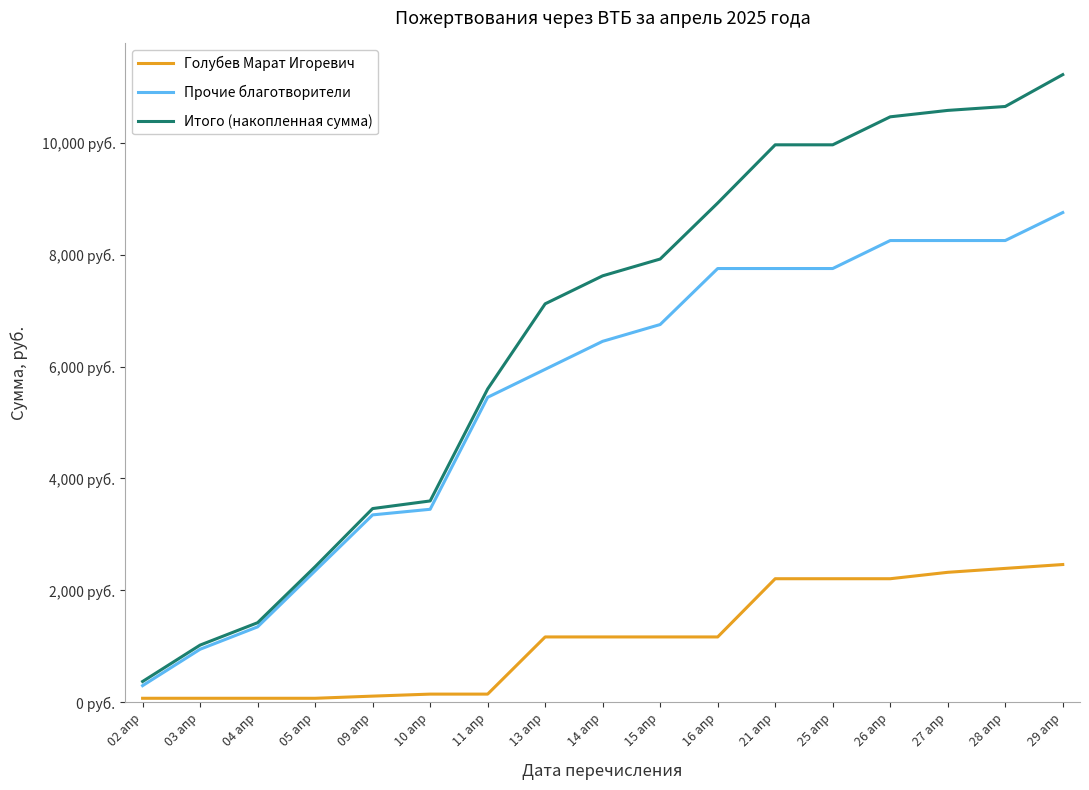

Does the chart display data point markers on the line(s)?

No